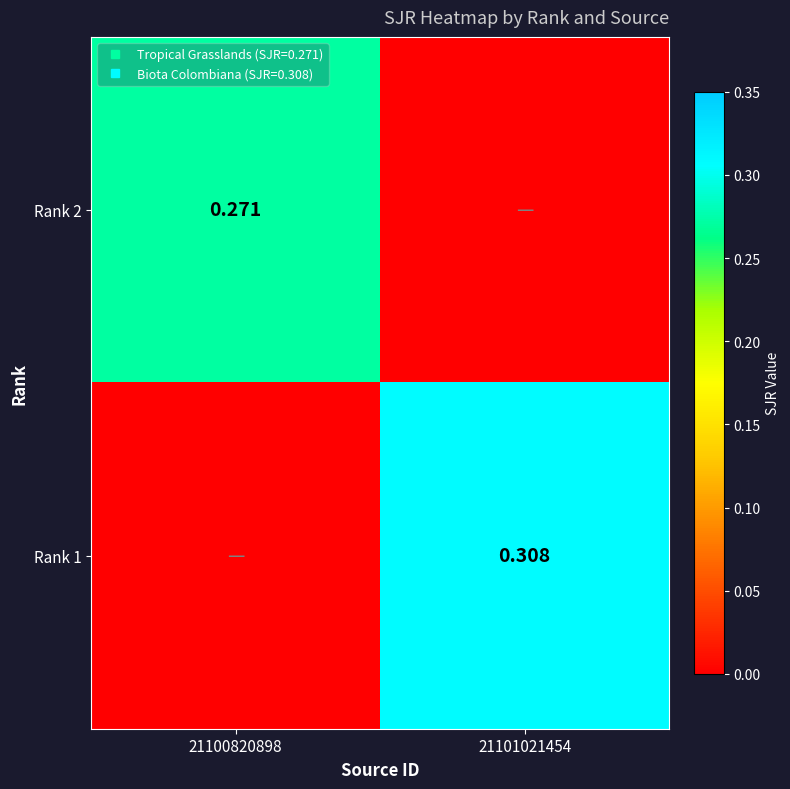

What is the total value across all series at 21101021454?

0.3